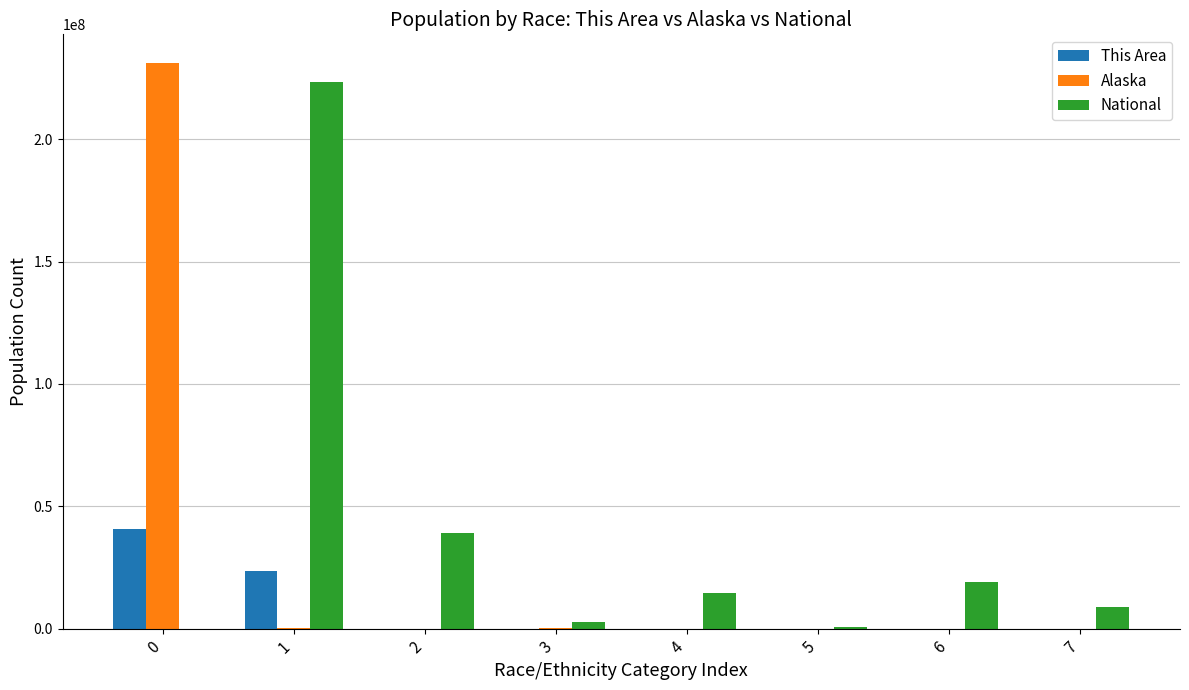

Between 1 and 7, which series saw the biggest shift?

National